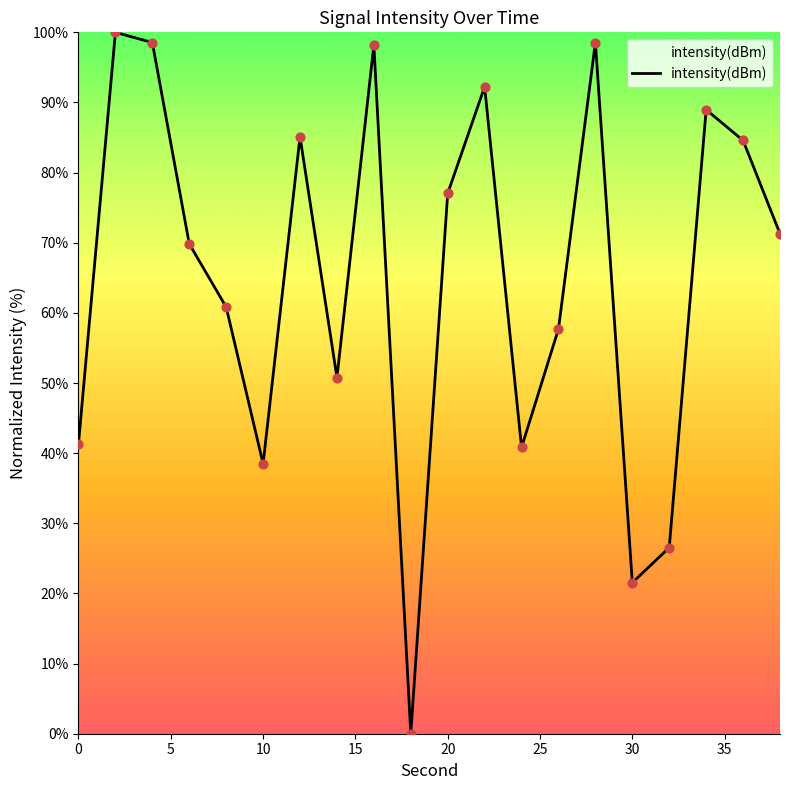

What is the greatest value displayed?

100.0